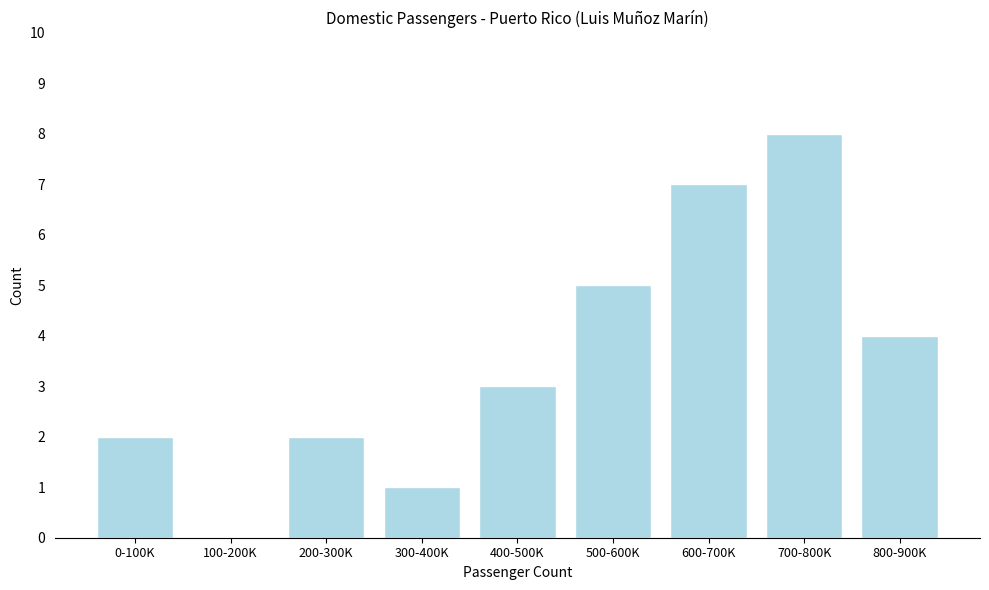

Reading left to right, extract all data points from this chart.

0-100K=2	100-200K=0	200-300K=2	300-400K=1	400-500K=3	500-600K=5	600-700K=7	700-800K=8	800-900K=4